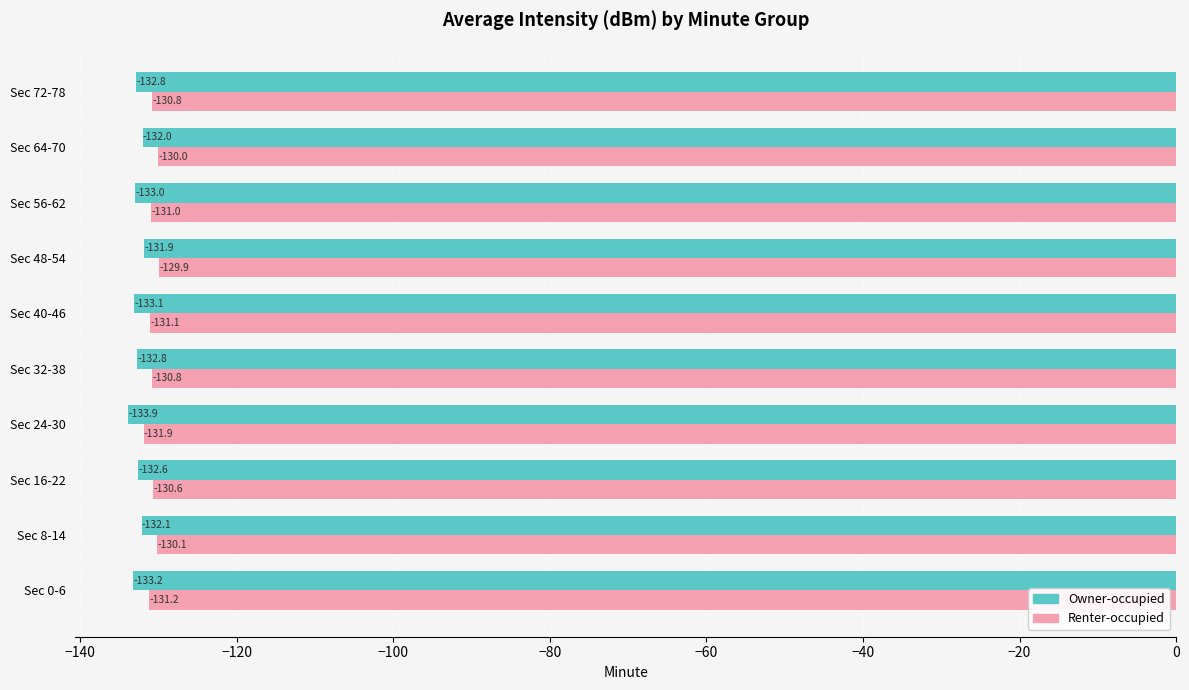

Is it true that Renter-occupied equals -197.1 at Sec 40-46?

False